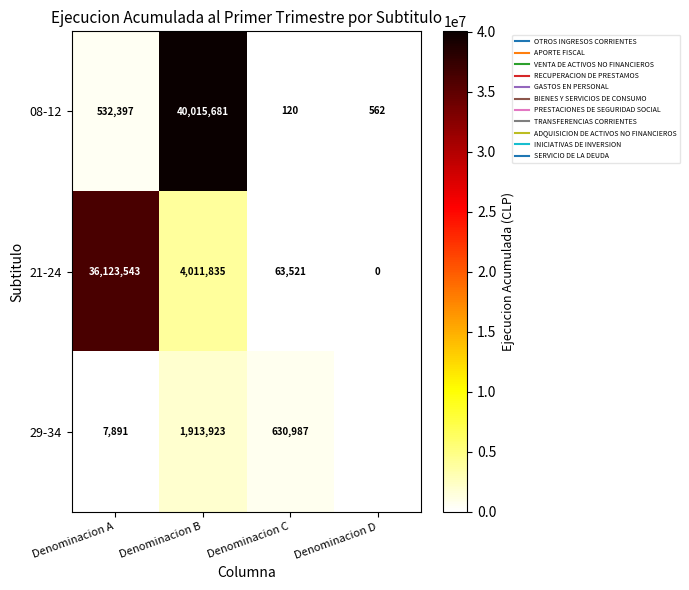

Rank the series by their maximum value, from highest to lowest.

08-12, 21-24, 29-34